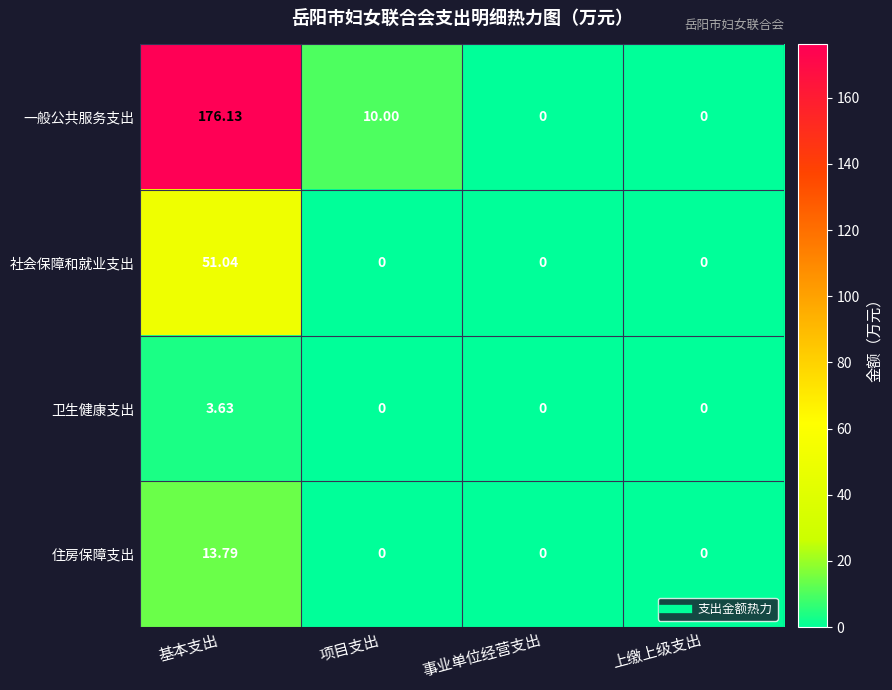

Which series changed the most between 基本支出 and 事业单位经营支出?

一般公共服务支出